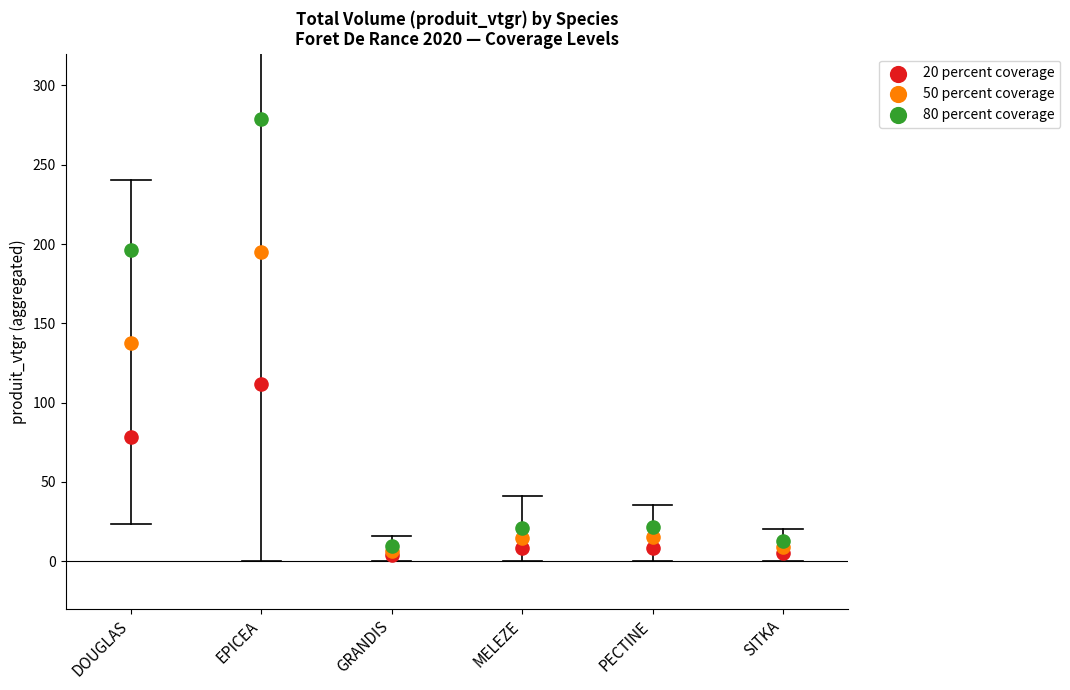

Across all series, what Y value is closest to 141?

137.4